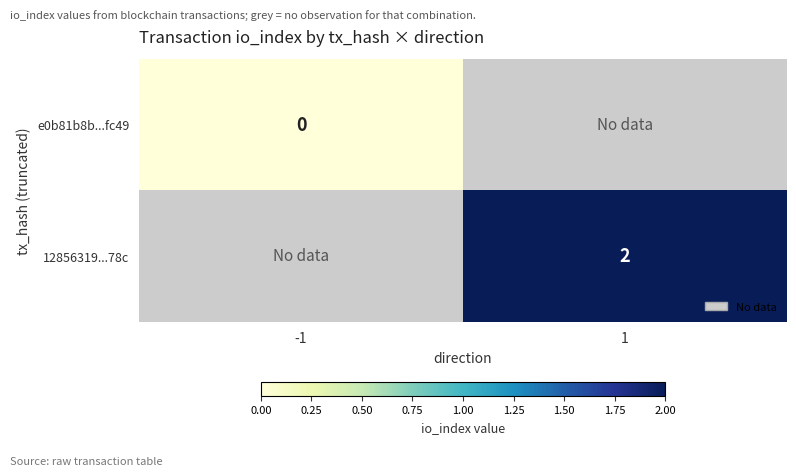

The value of 12856319...78c at 1 is 2. True or false?

True